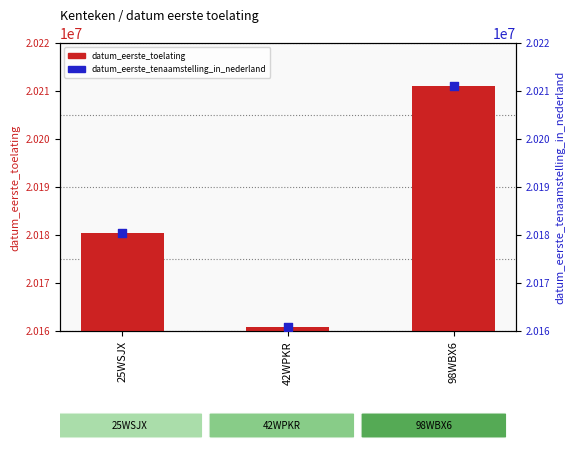

Which series contains the highest Y value?

datum_eerste_toelating